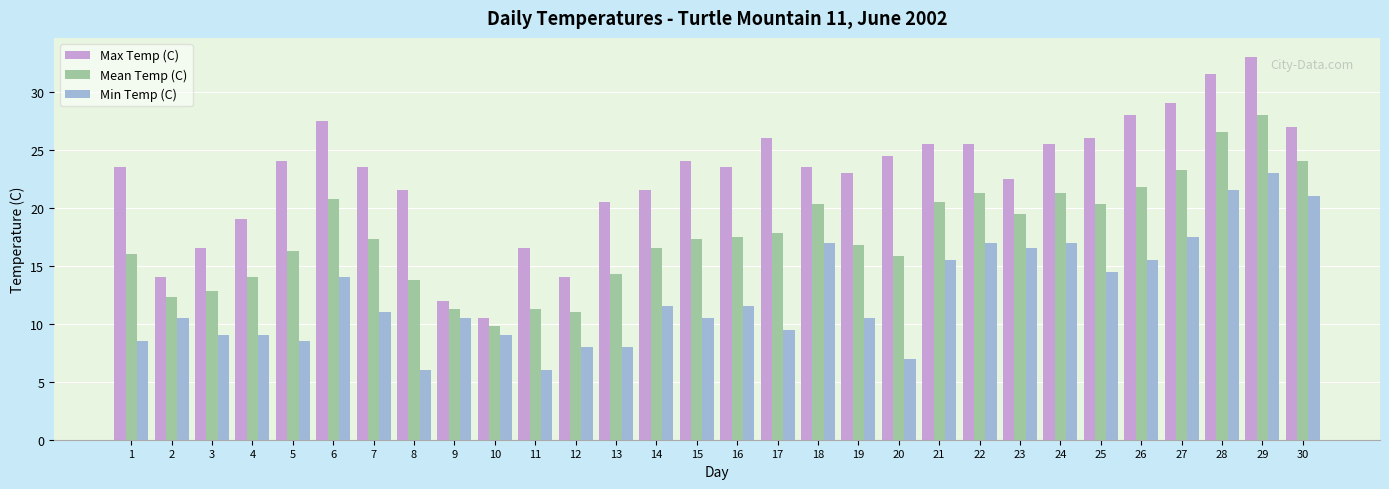

List the series in order of their peak value, highest first.

Max Temp (C), Mean Temp (C), Min Temp (C)